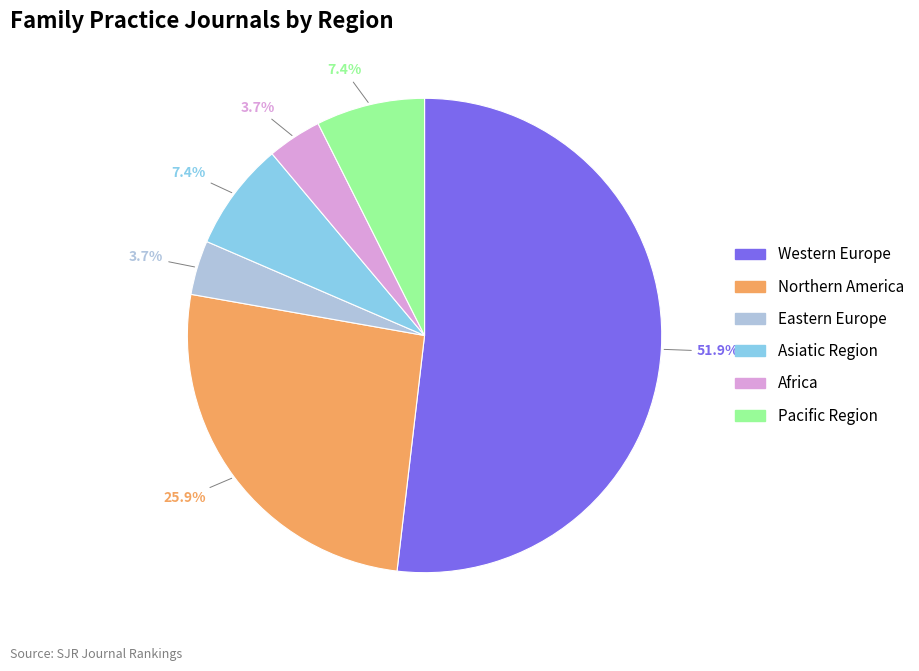

Which has a higher value, Pacific Region or Western Europe?

Western Europe